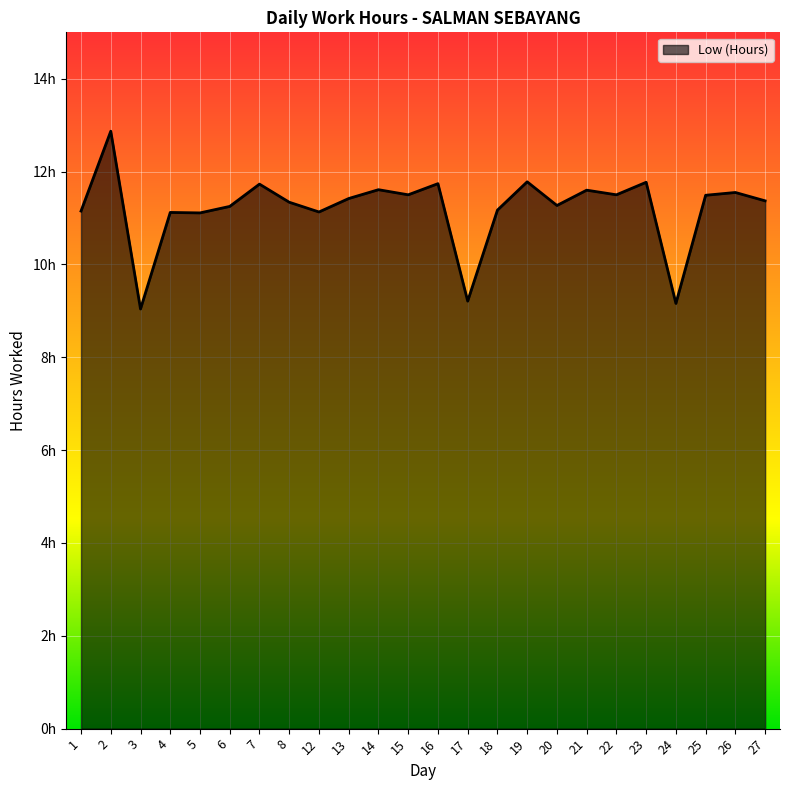

Rank the categories by value from lowest to highest.

3, 24, 17, 5, 4, 12, 1, 18, 6, 20, 8, 27, 13, 25, 15, 22, 26, 21, 14, 7, 16, 23, 19, 2